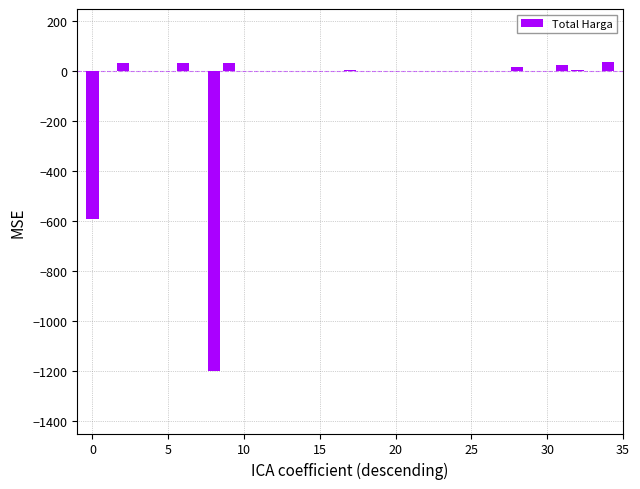

What is the sum of all values?

-1570.3